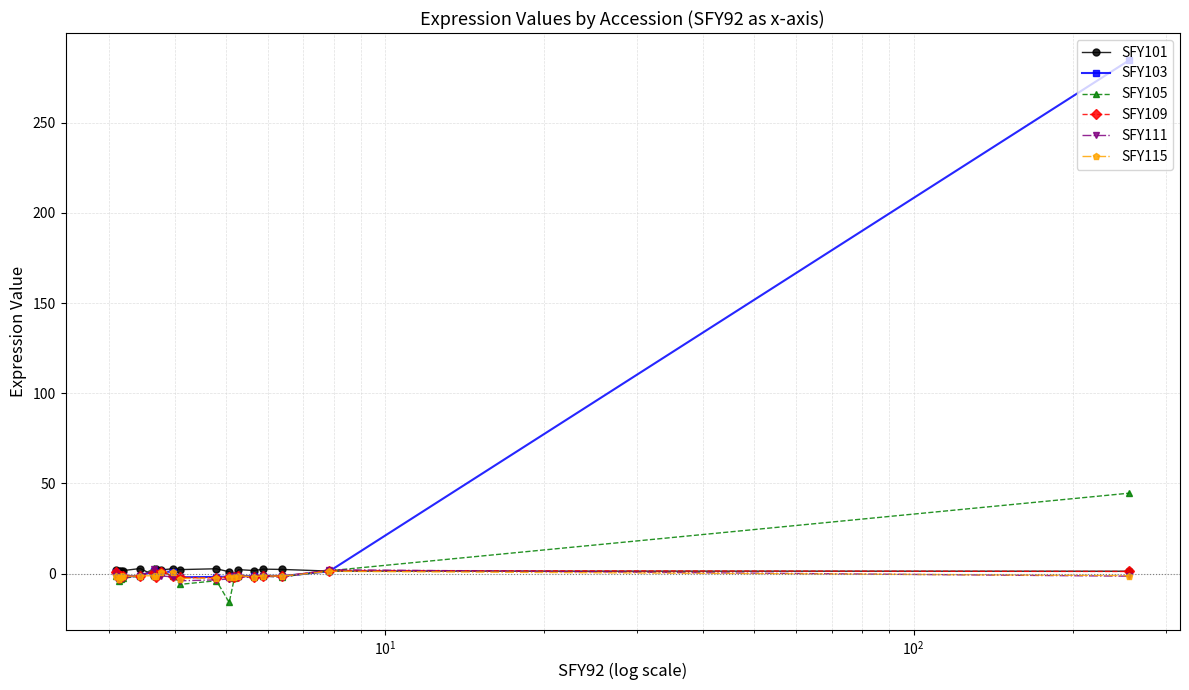

How many distinct data groups are displayed?

6